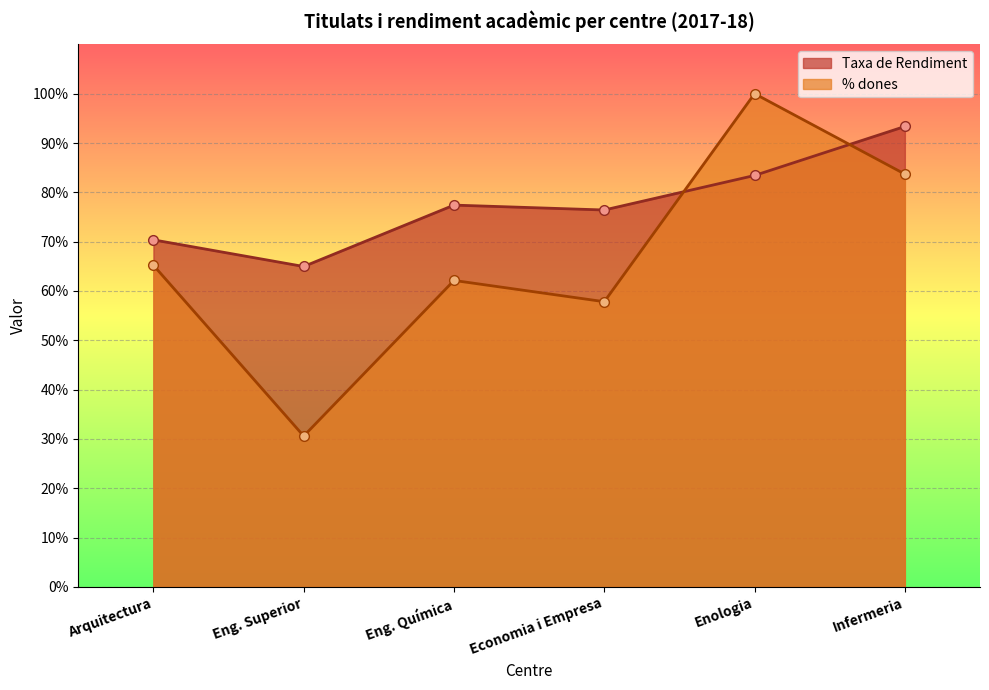

At which label does Taxa de Rendiment reach its minimum?

Eng. Superior